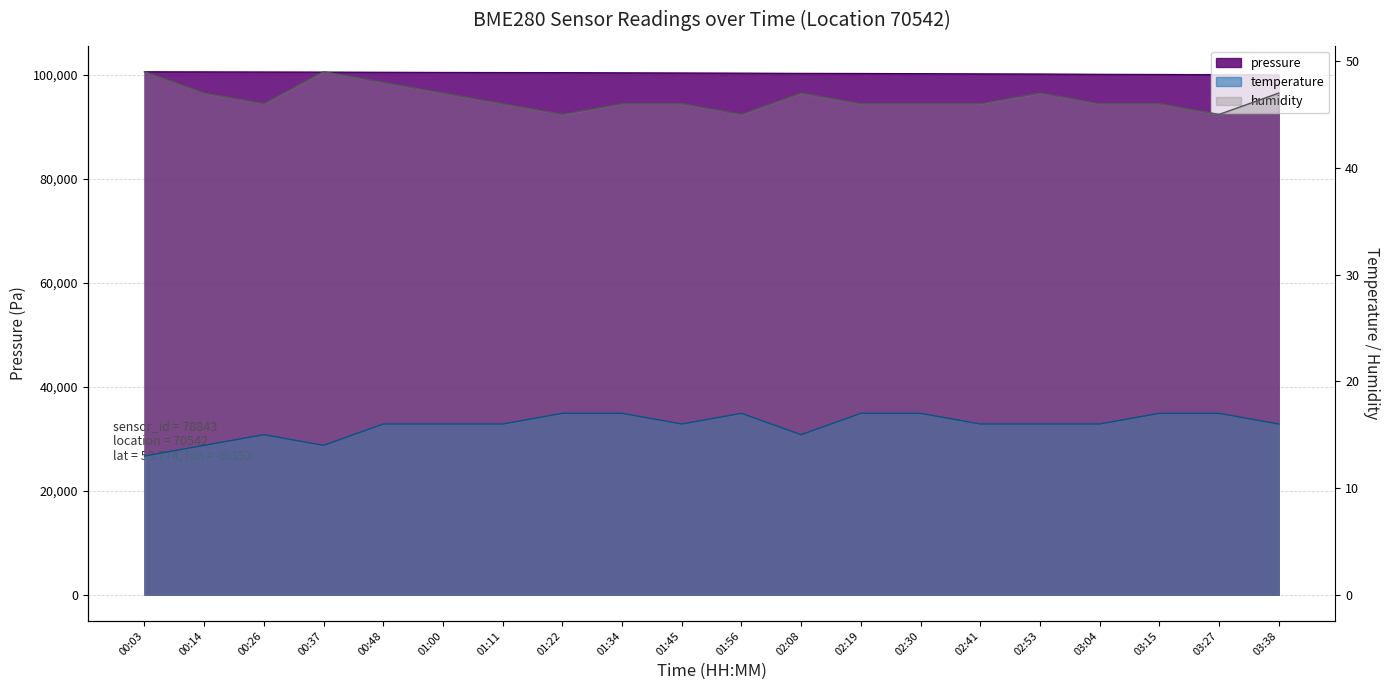

Reading right to left, transcribe all the data shown in this chart.

pressure: 03:38=99990	03:27=100030	03:15=100070	03:04=100100	02:53=100150	02:41=100180	02:30=100220	02:19=100260	02:08=100280	01:56=100320	01:45=100350	01:34=100380	01:22=100420	01:11=100440	01:00=100460	00:48=100490	00:37=100520	00:26=100540	00:14=100560	00:03=100580
temperature: 03:38=16	03:27=17	03:15=17	03:04=16	02:53=16	02:41=16	02:30=17	02:19=17	02:08=15	01:56=17	01:45=16	01:34=17	01:22=17	01:11=16	01:00=16	00:48=16	00:37=14	00:26=15	00:14=14	00:03=13
humidity: 03:38=47	03:27=45	03:15=46	03:04=46	02:53=47	02:41=46	02:30=46	02:19=46	02:08=47	01:56=45	01:45=46	01:34=46	01:22=45	01:11=46	01:00=47	00:48=48	00:37=49	00:26=46	00:14=47	00:03=49